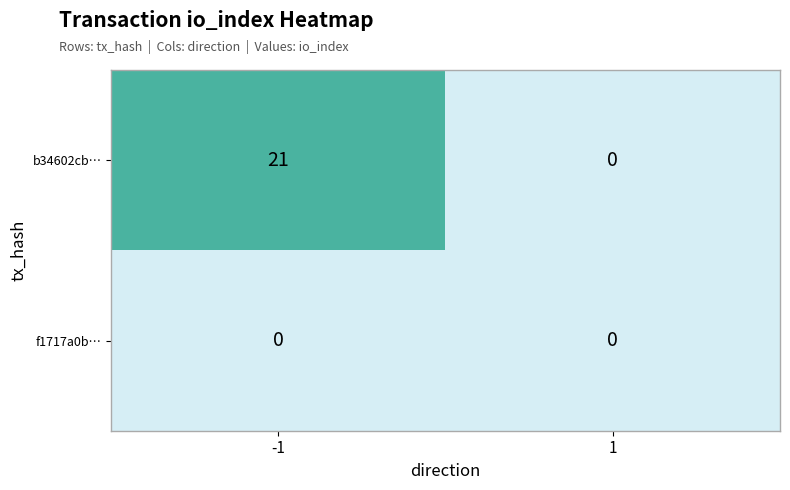

Which label corresponds to the largest value in the chart?

-1